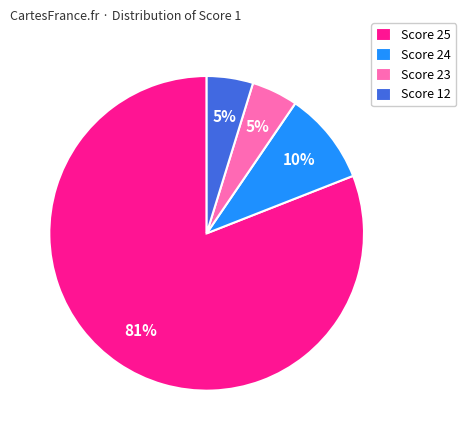

Which category has the biggest portion of the pie?

Score 25